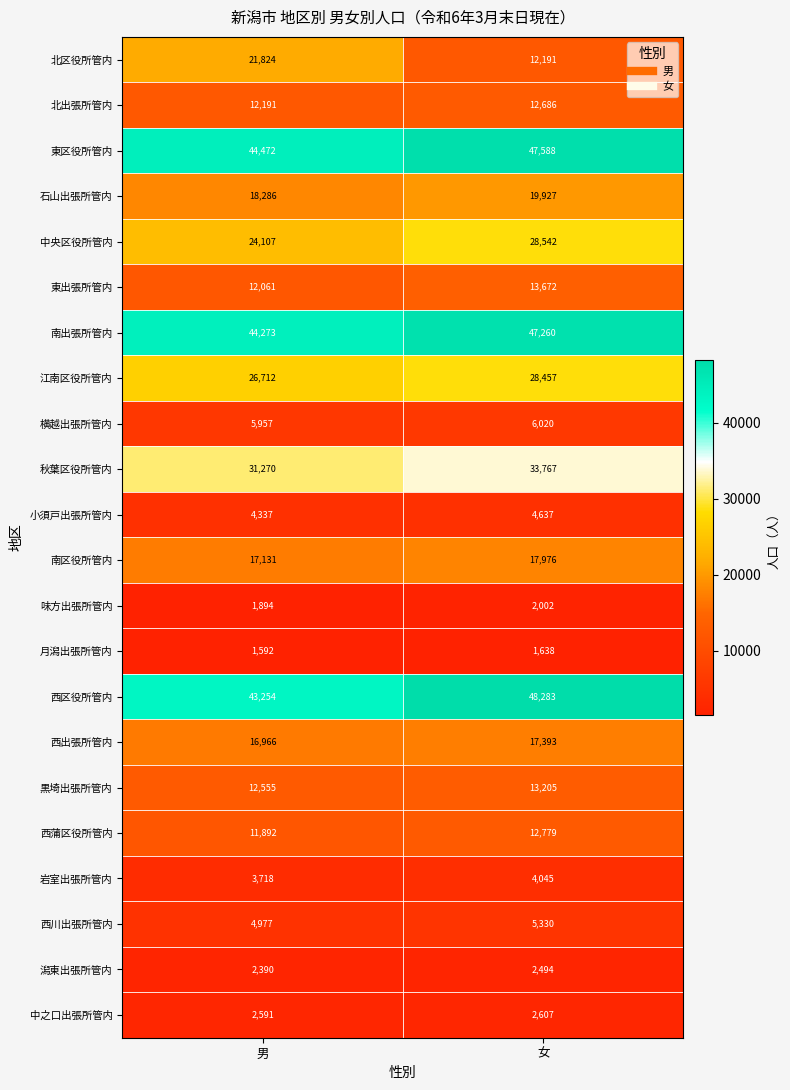

What is the sum of the 東区役所管内 values at 男 and 女?

92060